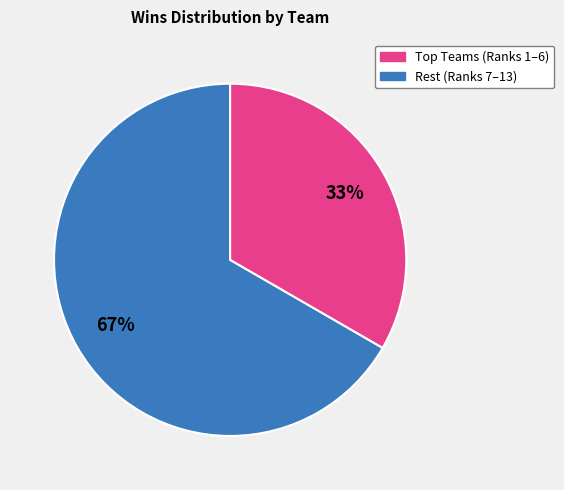

How many segments does this pie chart have?

2